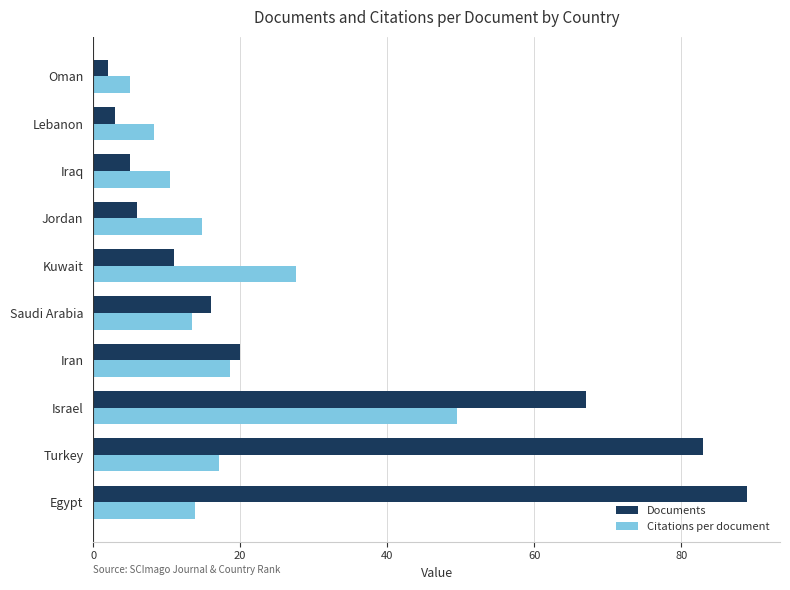

What is the total value across all series at Iran?

38.6